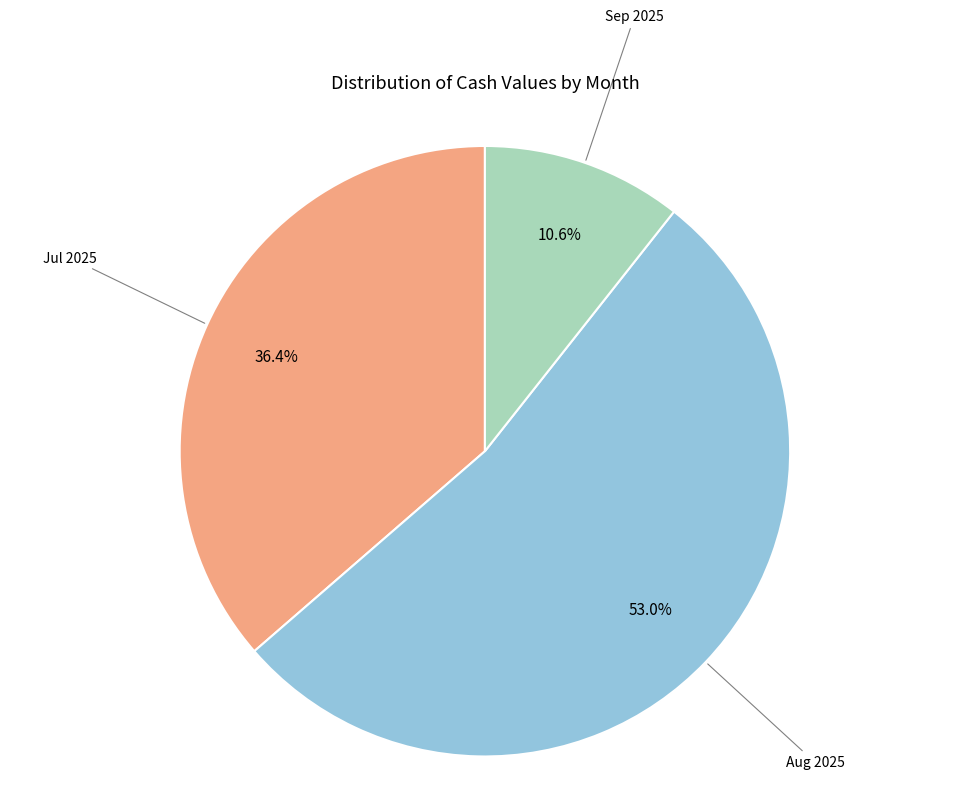

To the nearest percent, what is the difference between the largest and smallest slice percentages?

42%